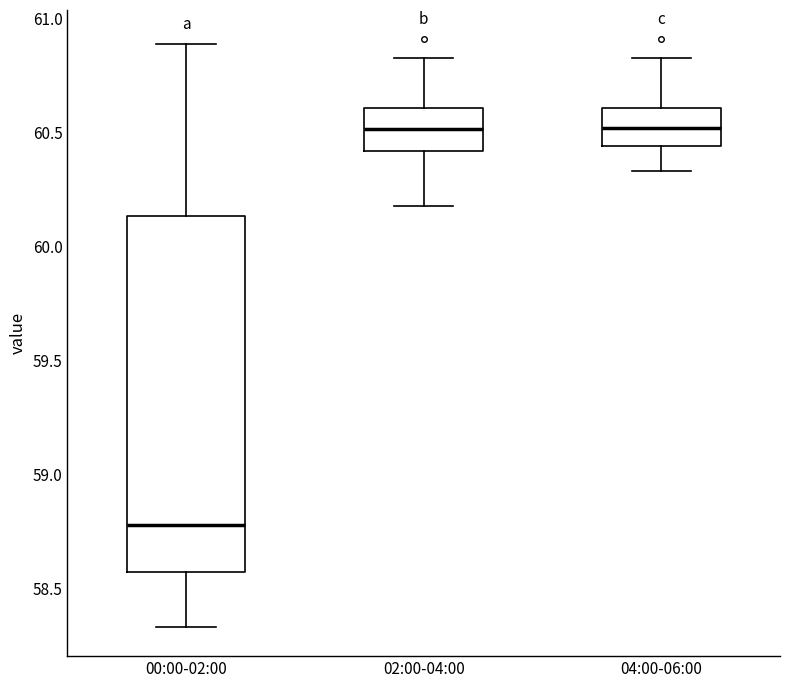

Comparing the boxes themselves (not the whiskers), which one is the tallest?

00:00-02:00